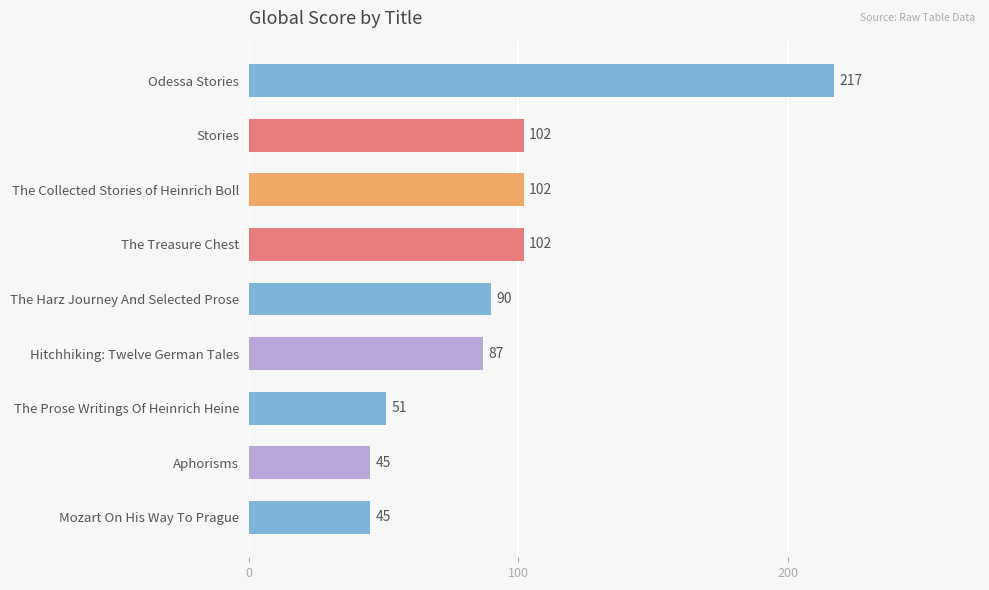

What is the label of the 7th bar from the top?

The Prose Writings Of Heinrich Heine